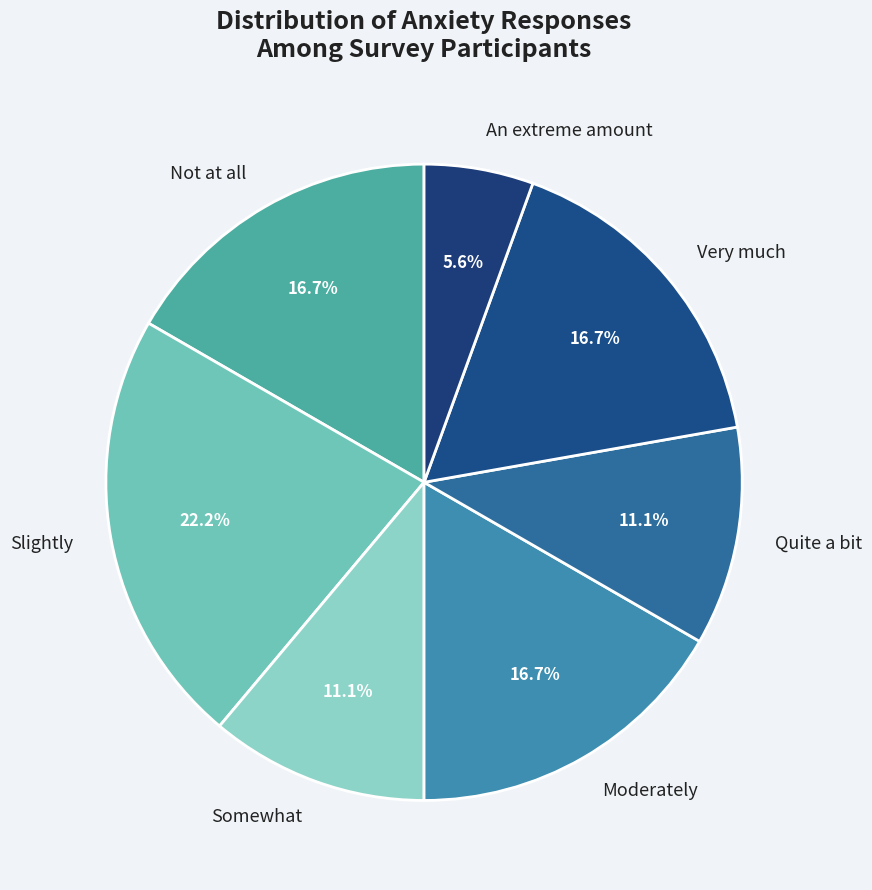

To the nearest percent, what is the average slice percentage?

14%